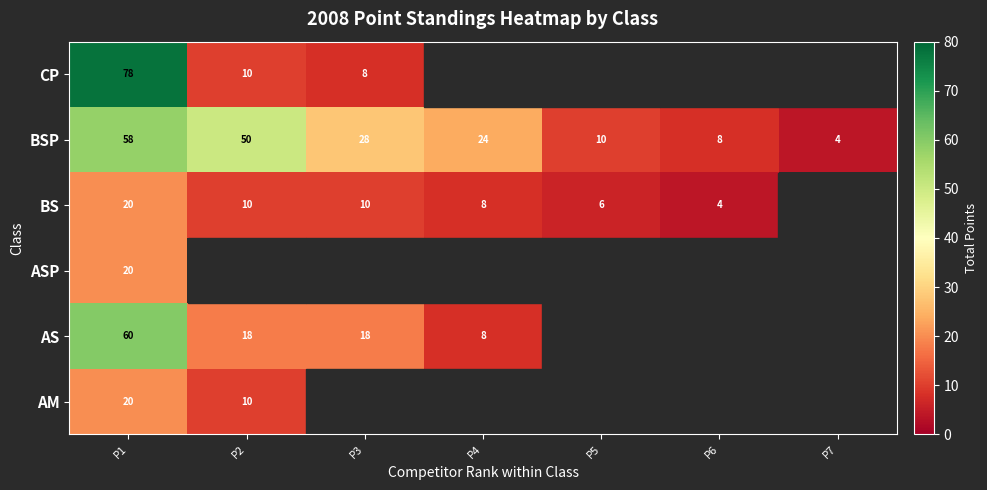

What is the sum of the BSP values at P5 and P6?

18